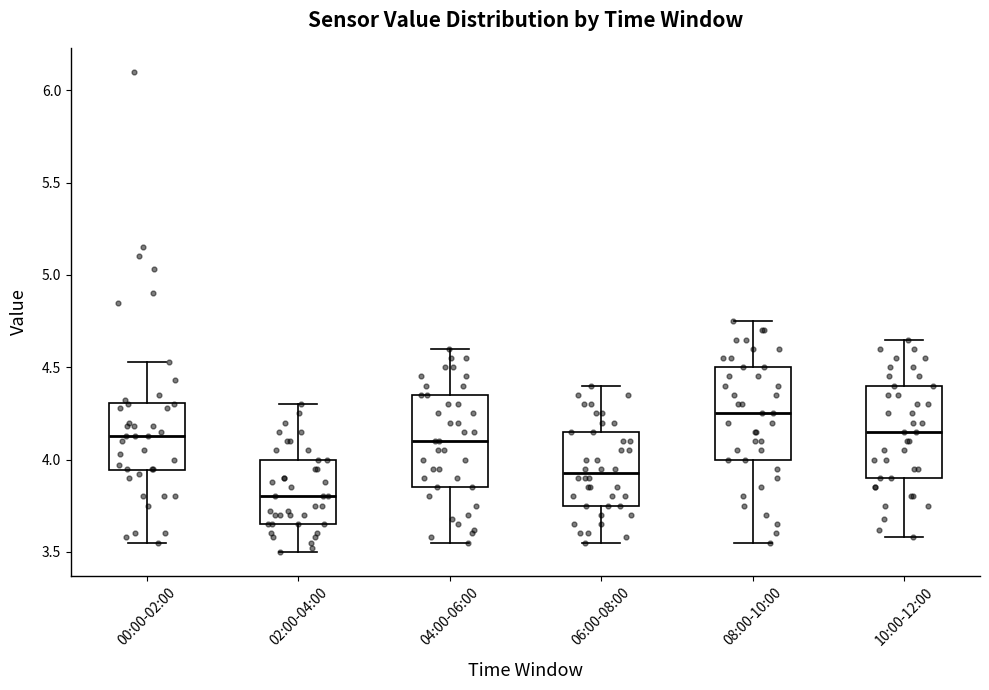

Reading left to right, read every box against the y-axis: the position of its median line, the range the box covers, and the ends of its whiskers. The values are not printed on the chart, so give them approximately, as read against the axis.

00:00-02:00: median 4.15, box 3.95 to 4.30, whiskers 3.55 to 4.55
02:00-04:00: median 3.80, box 3.65 to 4.00, whiskers 3.50 to 4.30
04:00-06:00: median 4.10, box 3.85 to 4.35, whiskers 3.55 to 4.60
06:00-08:00: median 3.95, box 3.75 to 4.15, whiskers 3.55 to 4.40
08:00-10:00: median 4.25, box 4.00 to 4.50, whiskers 3.55 to 4.75
10:00-12:00: median 4.15, box 3.90 to 4.40, whiskers 3.60 to 4.65